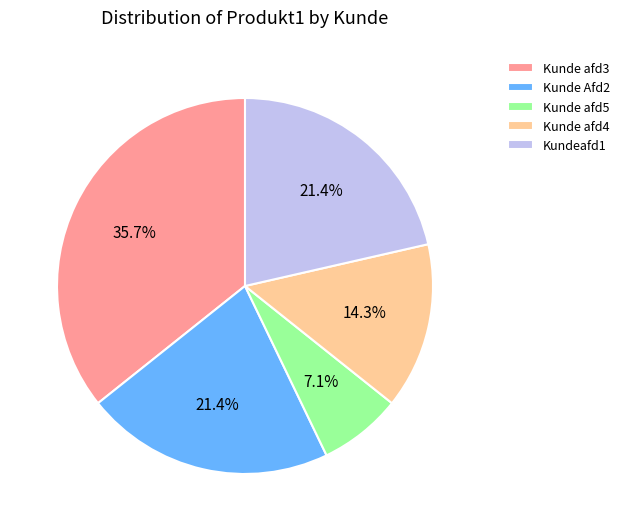

True or false: Kunde Afd2 accounts for 21% of the total.

True